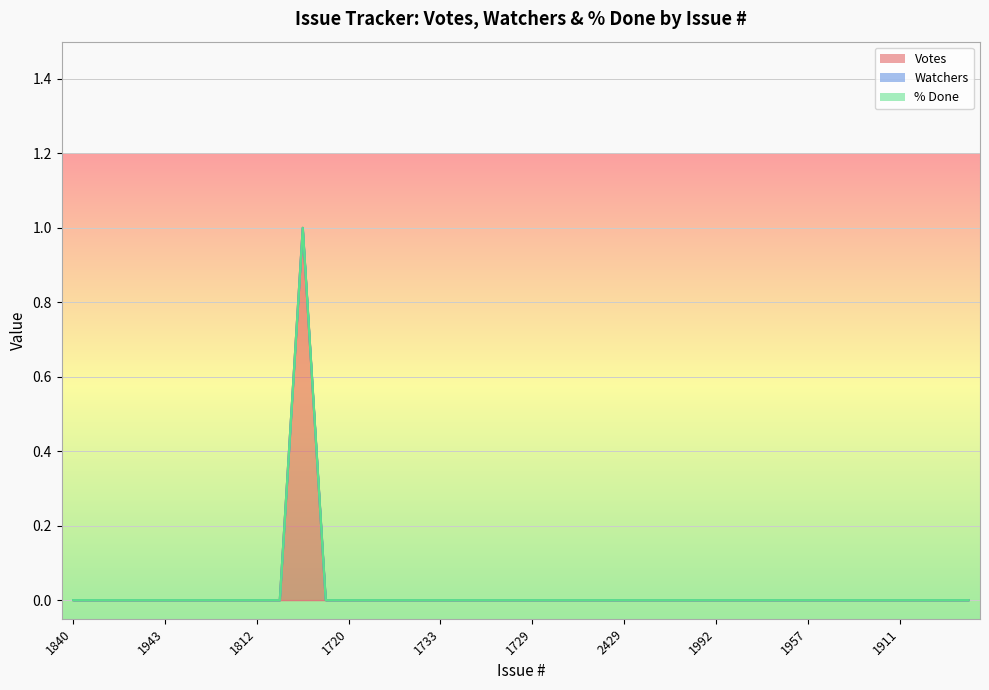

List the series in order of their peak value, highest first.

Votes, Watchers, % Done